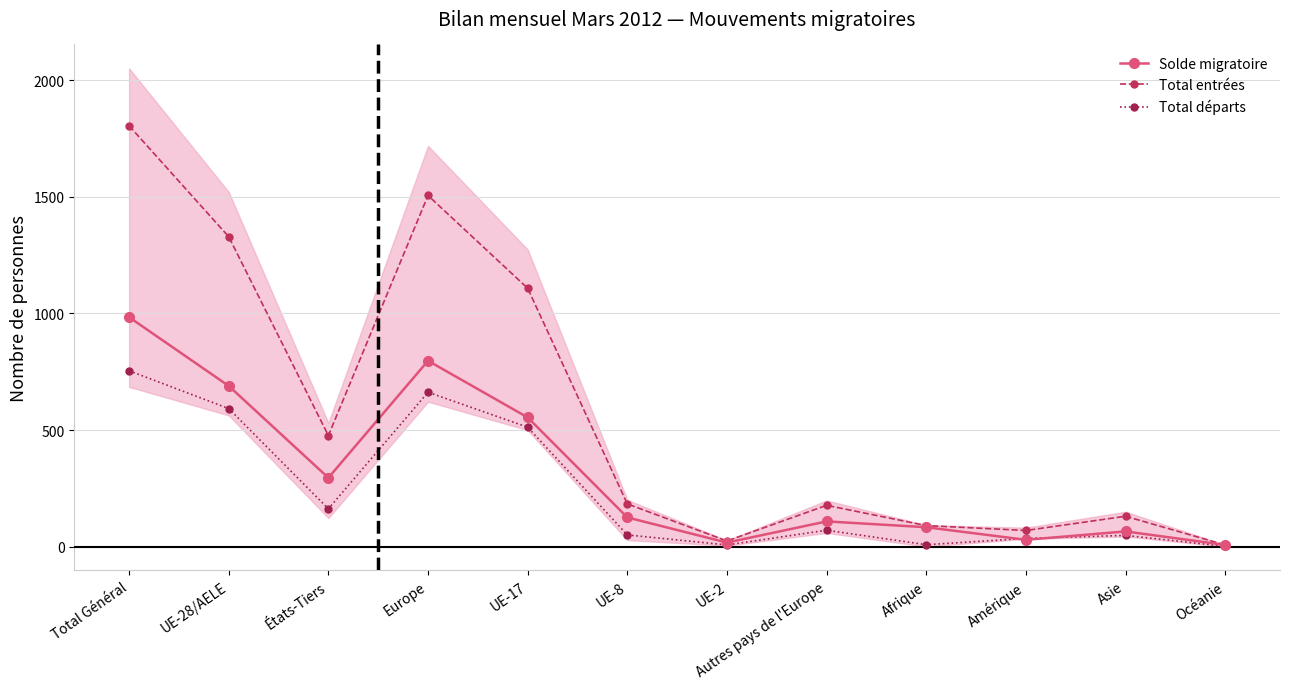

Reading left to right, extract all data points from this chart.

Solde migratoire: 984	689	295	797	554	125	17	108	83	29	65	7
Total entrées: 1805	1329	476	1506	1108	183	24	177	90	69	130	7
Total départs: 754	592	162	662	512	50	7	70	8	35	48	1